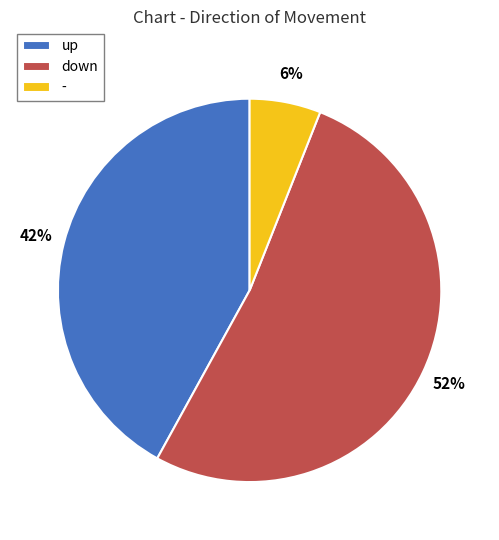

How many slices are in this pie chart?

3